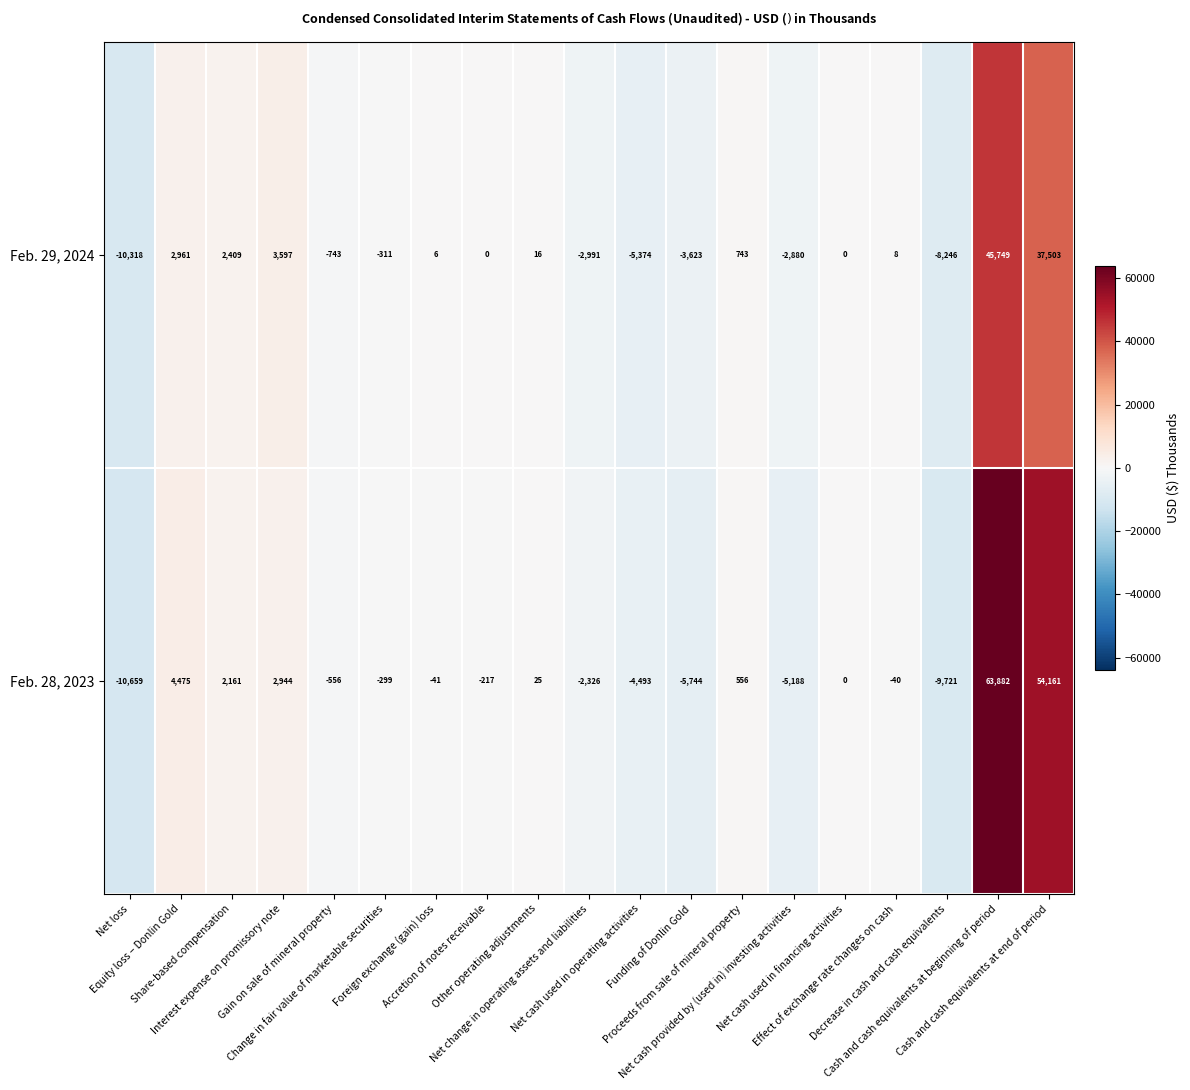

What is the average value of the Feb. 29, 2024 series?

3079